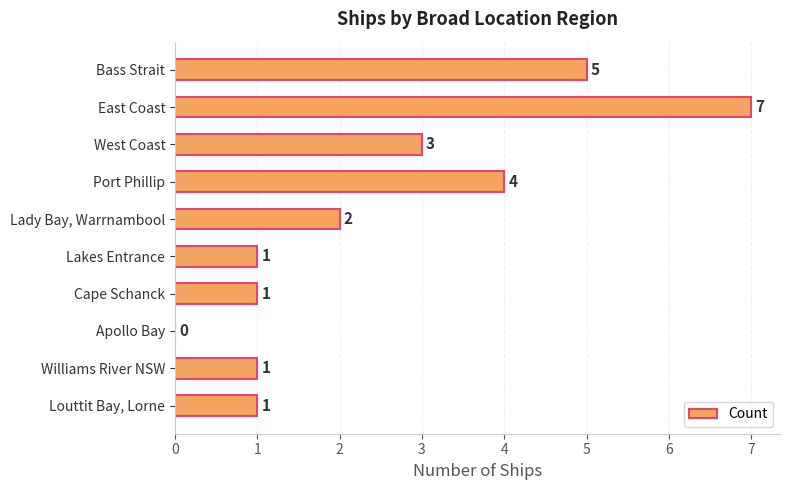

Which label corresponds to the largest value in the chart?

East Coast